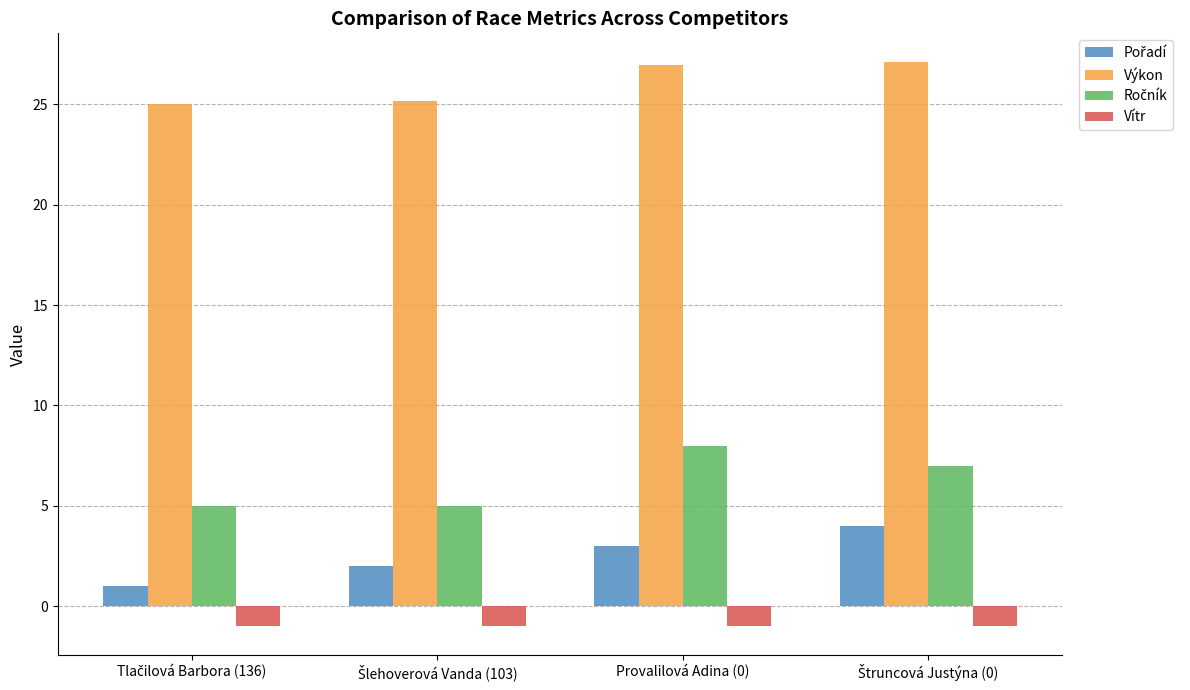

Count the number of data series in this chart.

4